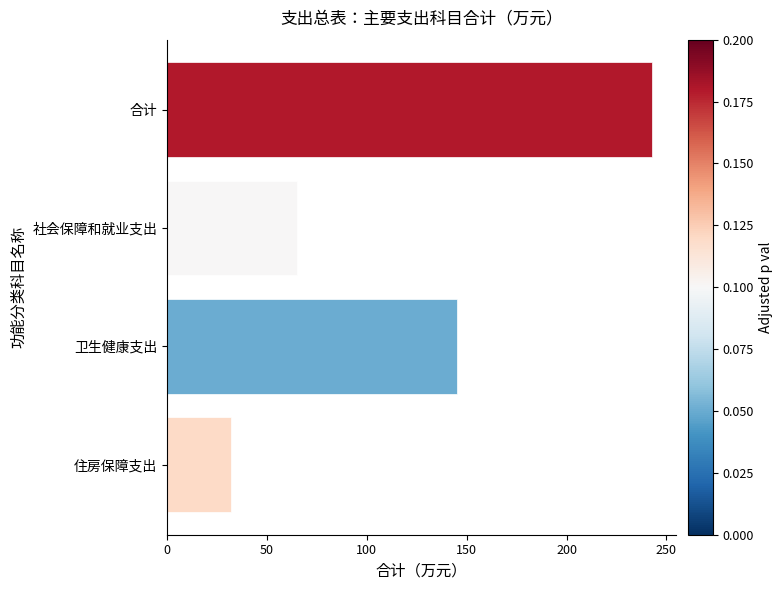

The value at 住房保障支出 is 46.9. True or false?

False